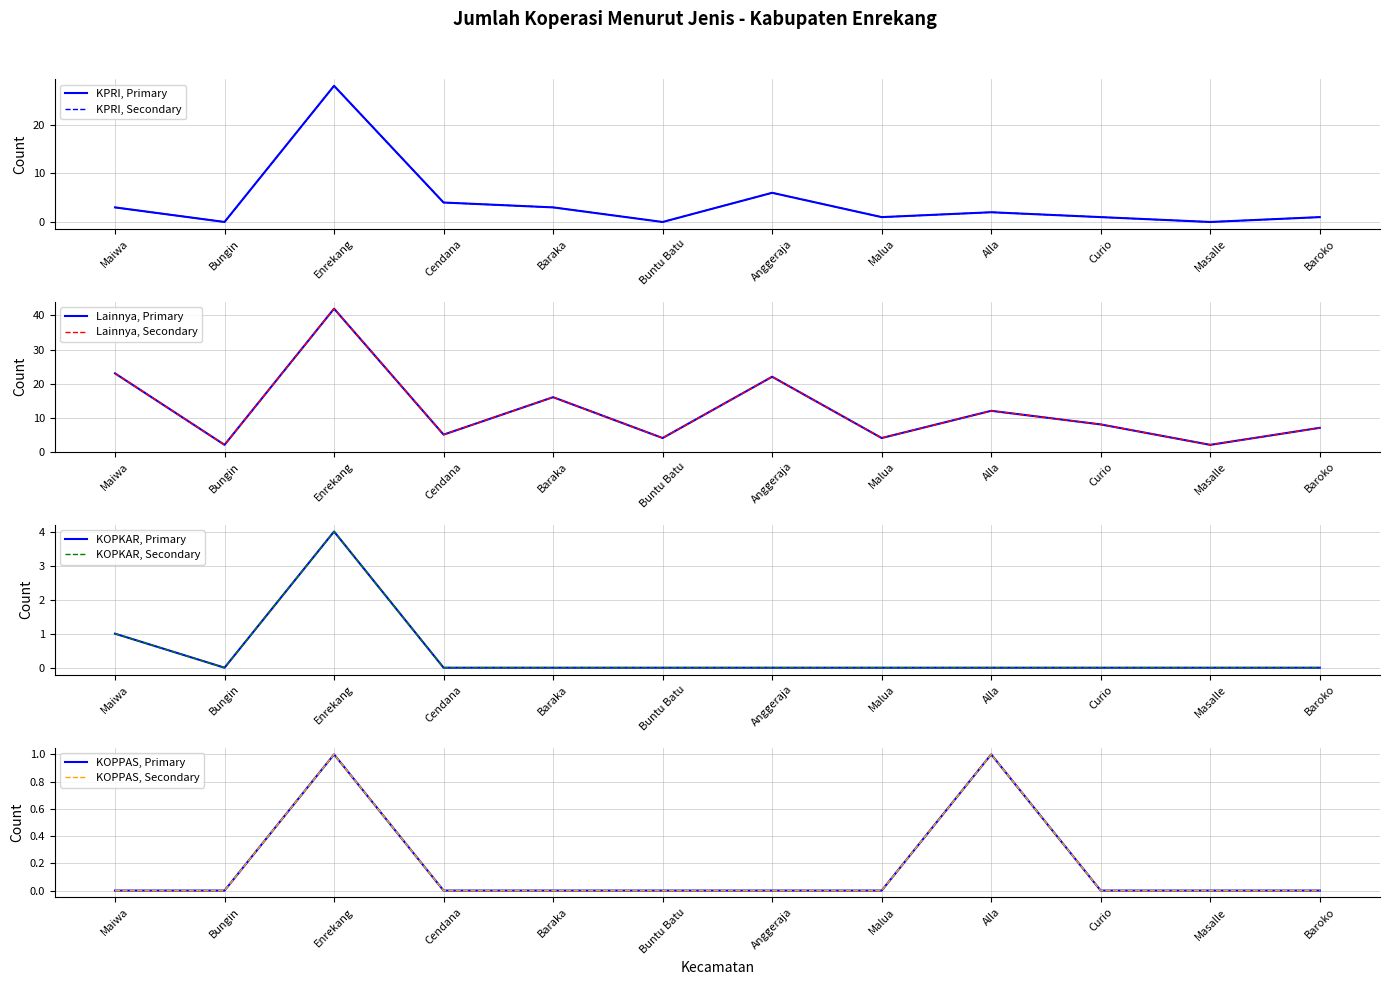

What is the value of the KOPKAR point at the 3rd from the left?

4